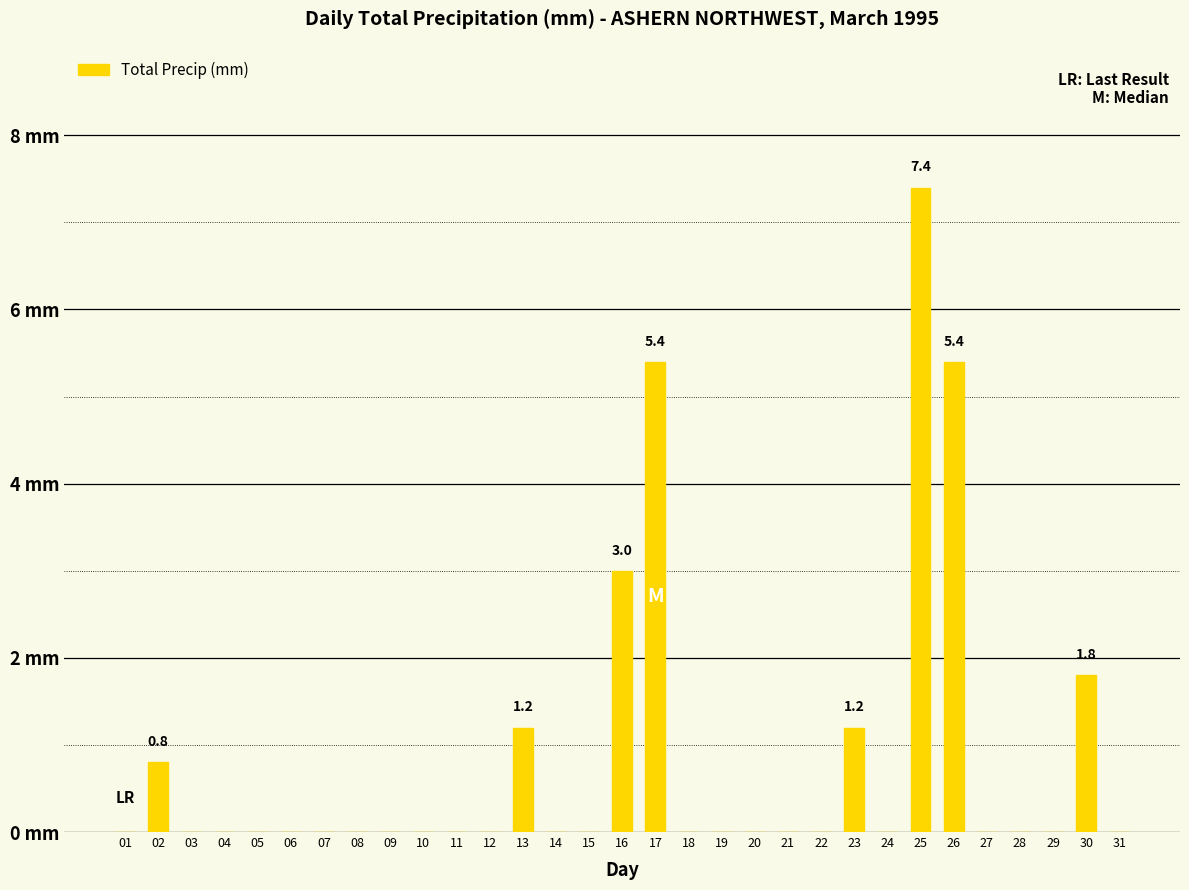

The value at 15 is 0.0. True or false?

True